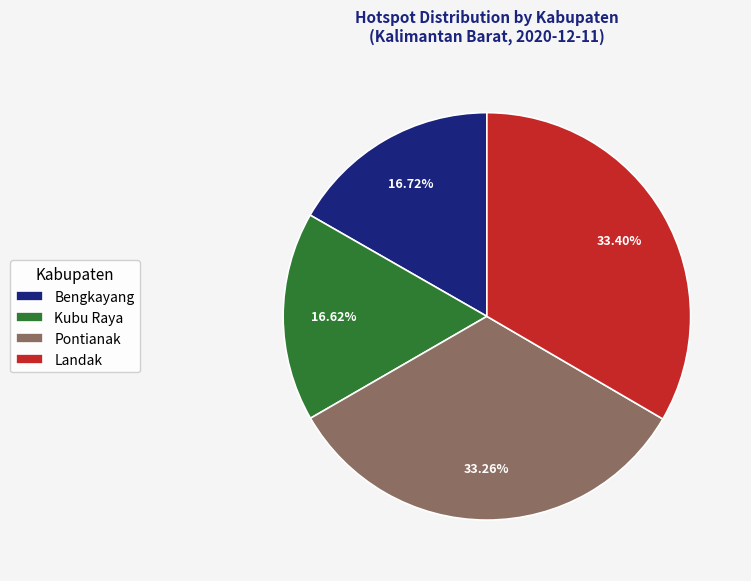

Approximately how many times larger is the value at Kubu Raya compared to Pontianak?

0.5